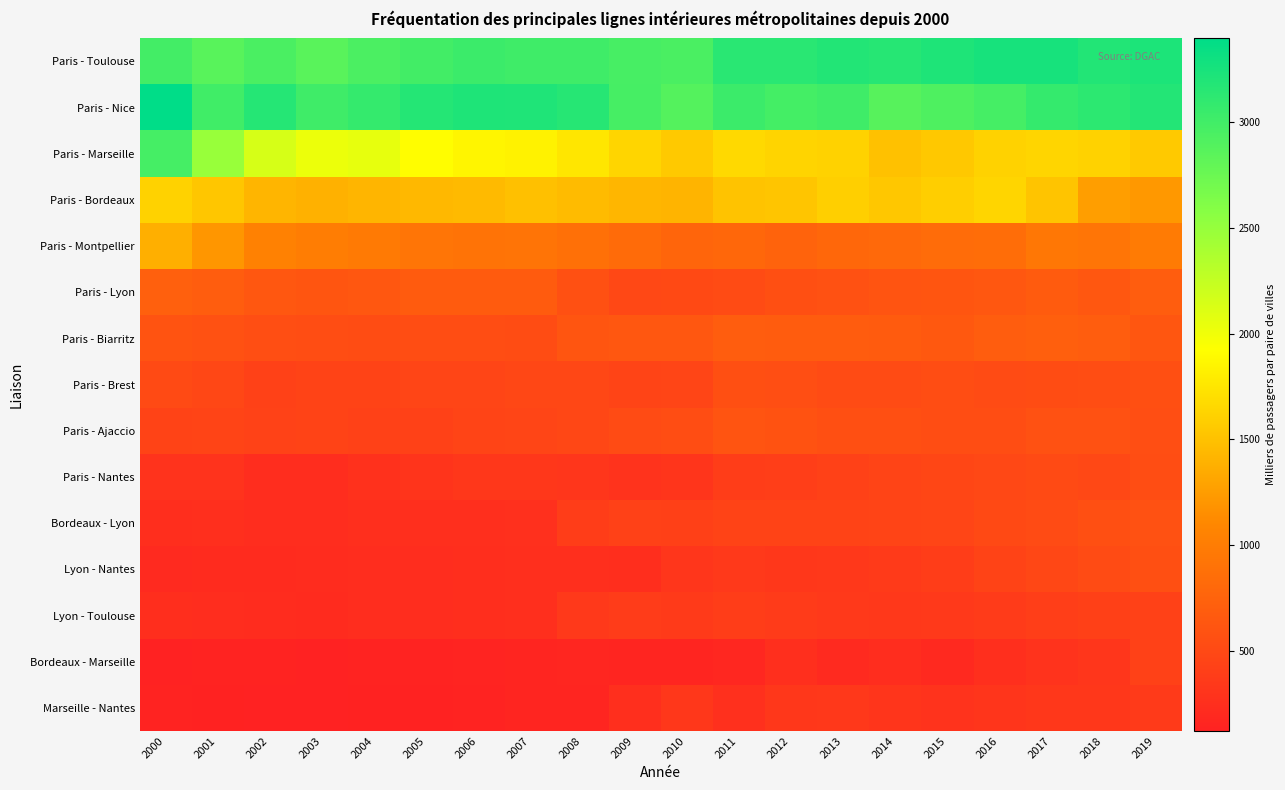

Between 2019 and 2002, which is larger?

2019